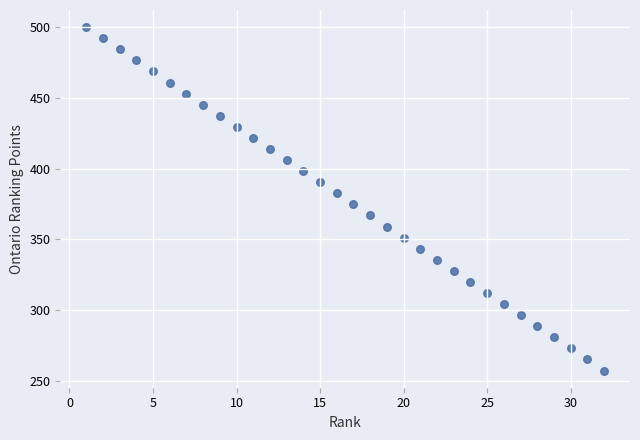

What is the range of X values (max minus min)?

31.0